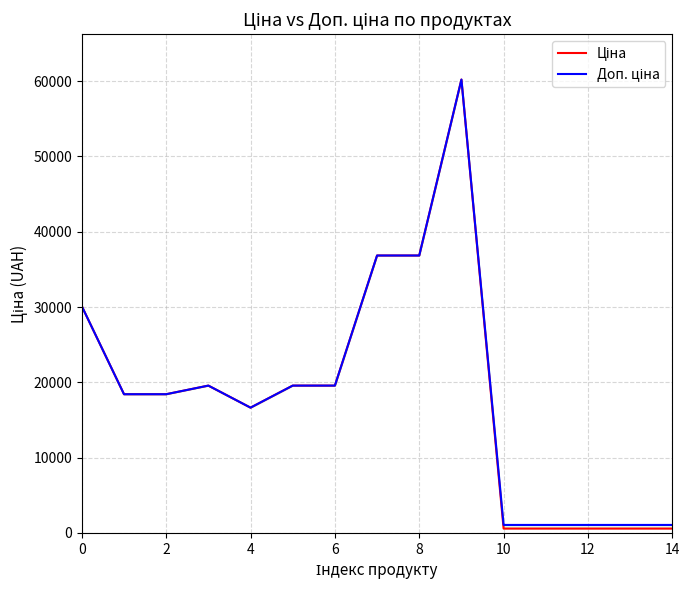

How many interior local valleys does the Ціна series have?

1